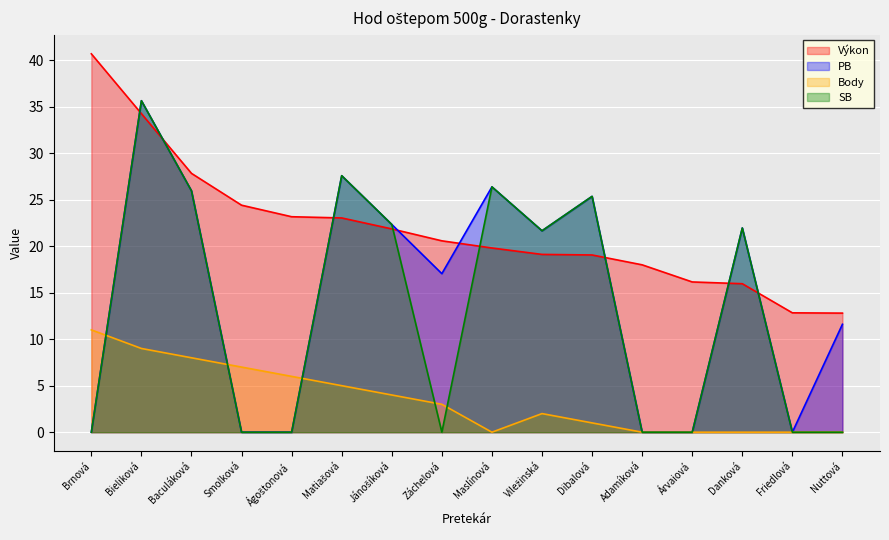

What position from the left is Matiašová?

6